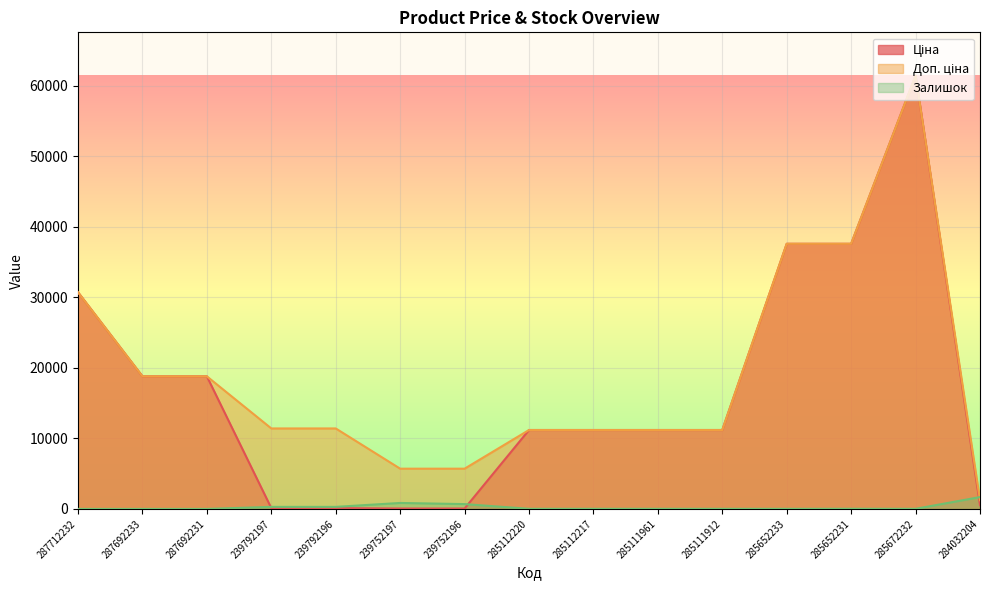

Does the chart display data point markers on the line(s)?

No